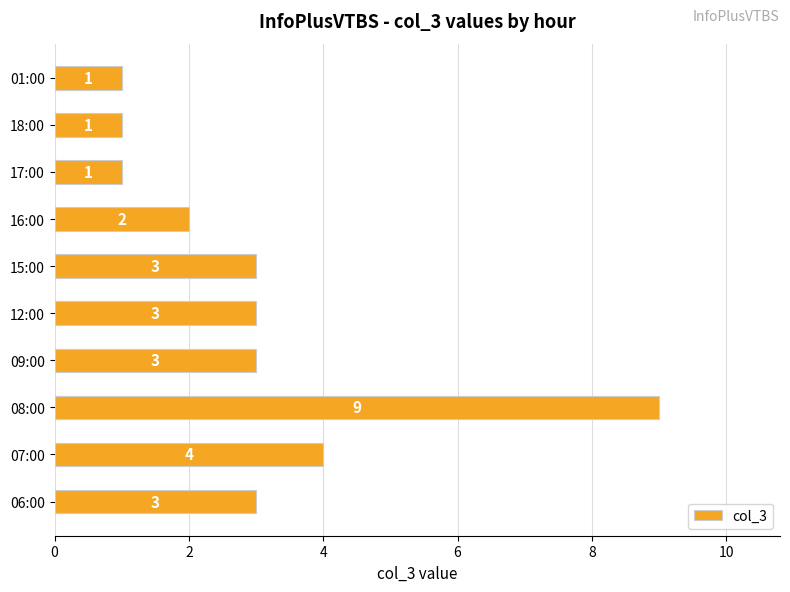

Reading bottom to top, what are all the values shown in this chart?

06:00=3	07:00=4	08:00=9	09:00=3	12:00=3	15:00=3	16:00=2	17:00=1	18:00=1	01:00=1